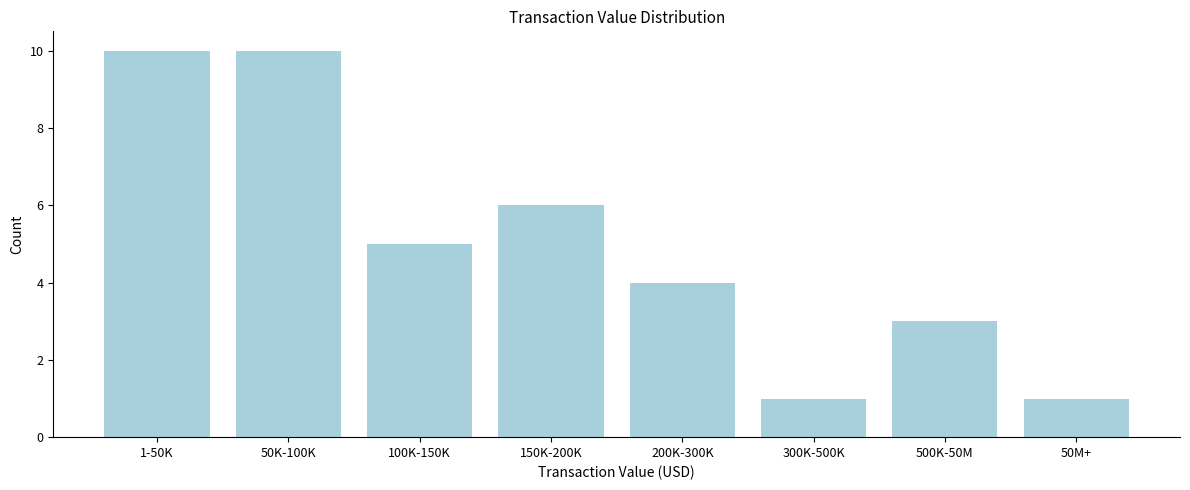

Reading left to right, transcribe all the data shown in this chart.

10	10	5	6	4	1	3	1